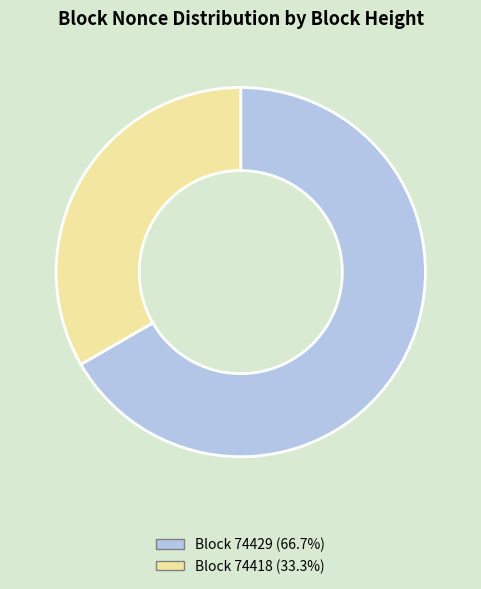

How many segments does this pie chart have?

2